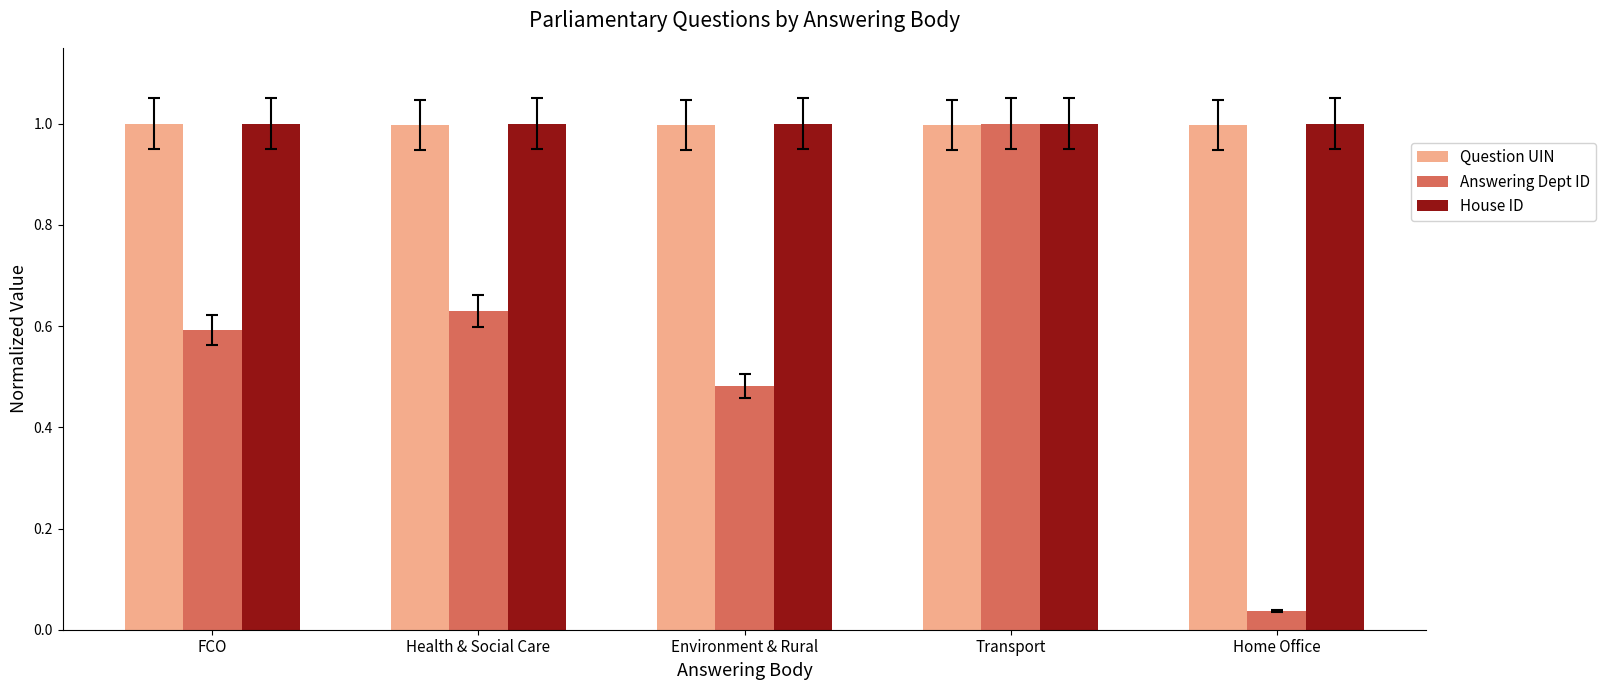

At which category does the chart reach its minimum across all series?

Home Office